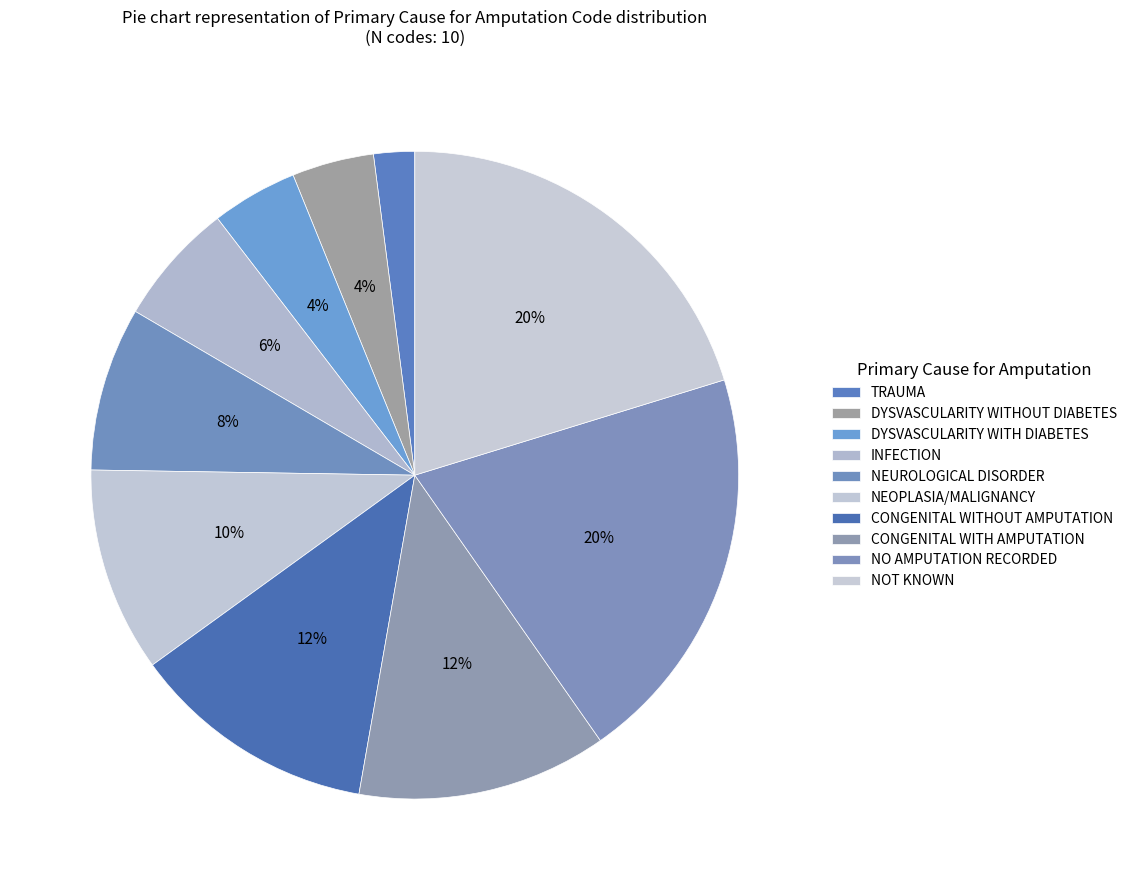

To the nearest percent, what is the average slice percentage?

10%